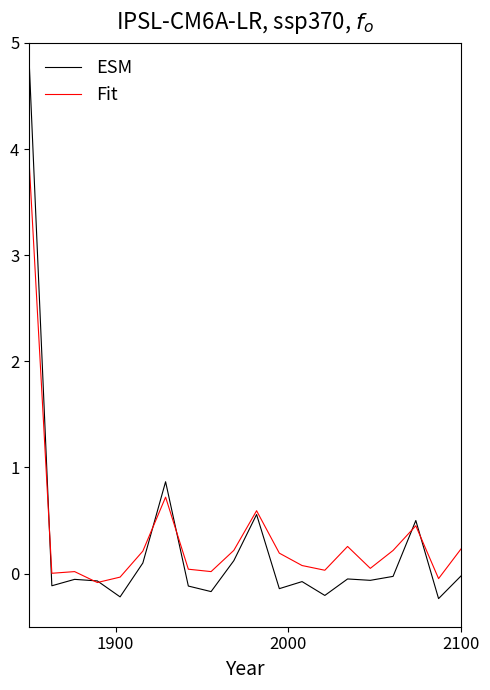

List the series in order of their peak value, lowest first.

Fit, ESM